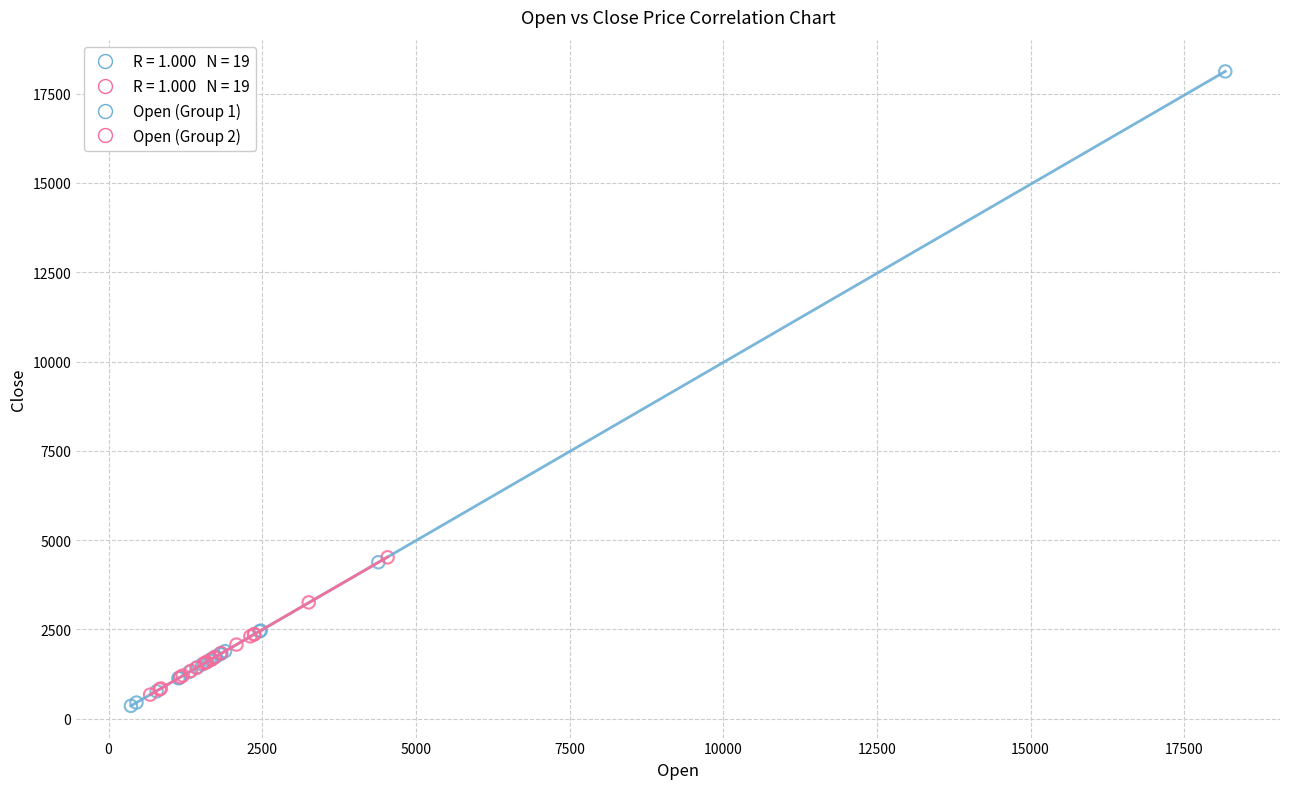

Which series contains the lowest Y value?

Open (Group 1)